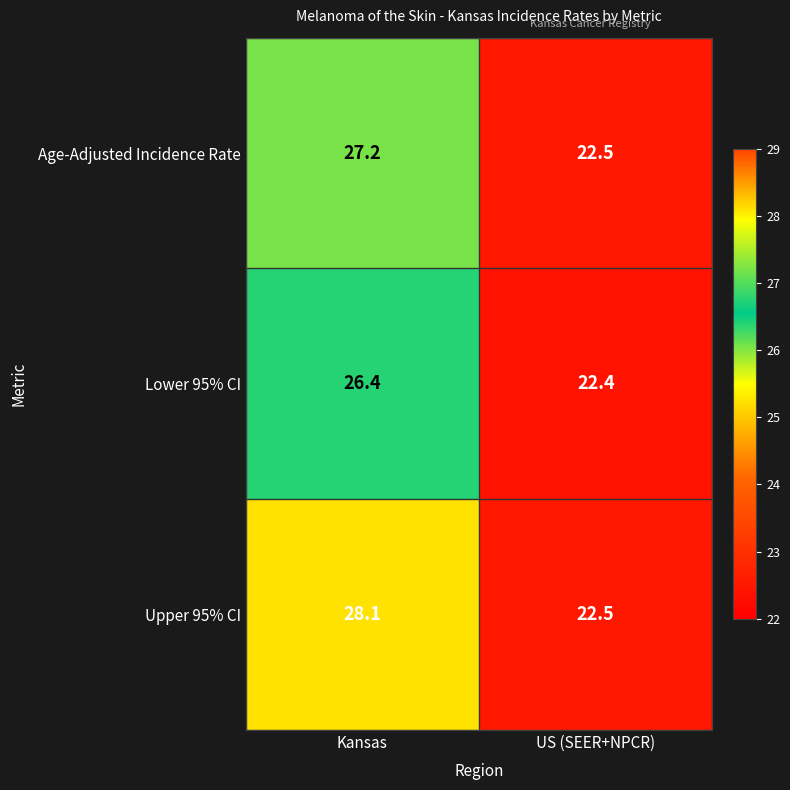

Reading left to right, transcribe all the data shown in this chart.

Age-Adjusted Incidence Rate: Kansas=27.2	US (SEER+NPCR)=22.5
Lower 95% CI: Kansas=26.4	US (SEER+NPCR)=22.4
Upper 95% CI: Kansas=28.1	US (SEER+NPCR)=22.5